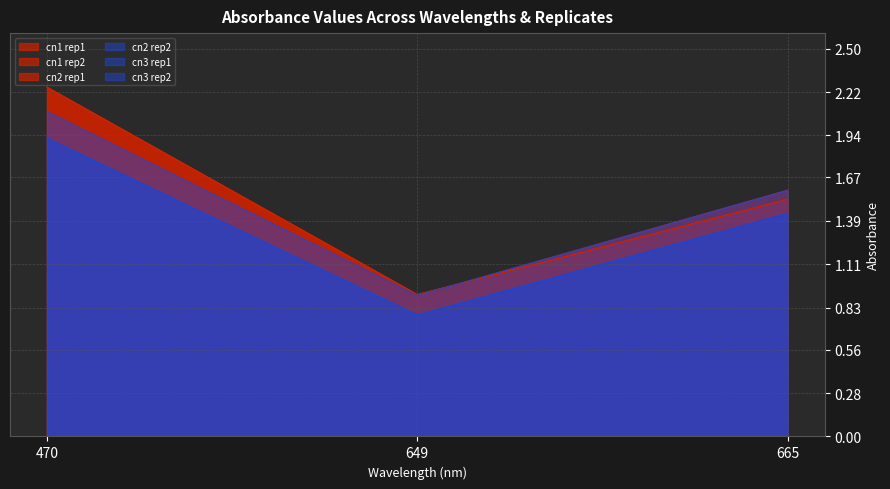

Does the chart display data point markers on the line(s)?

No